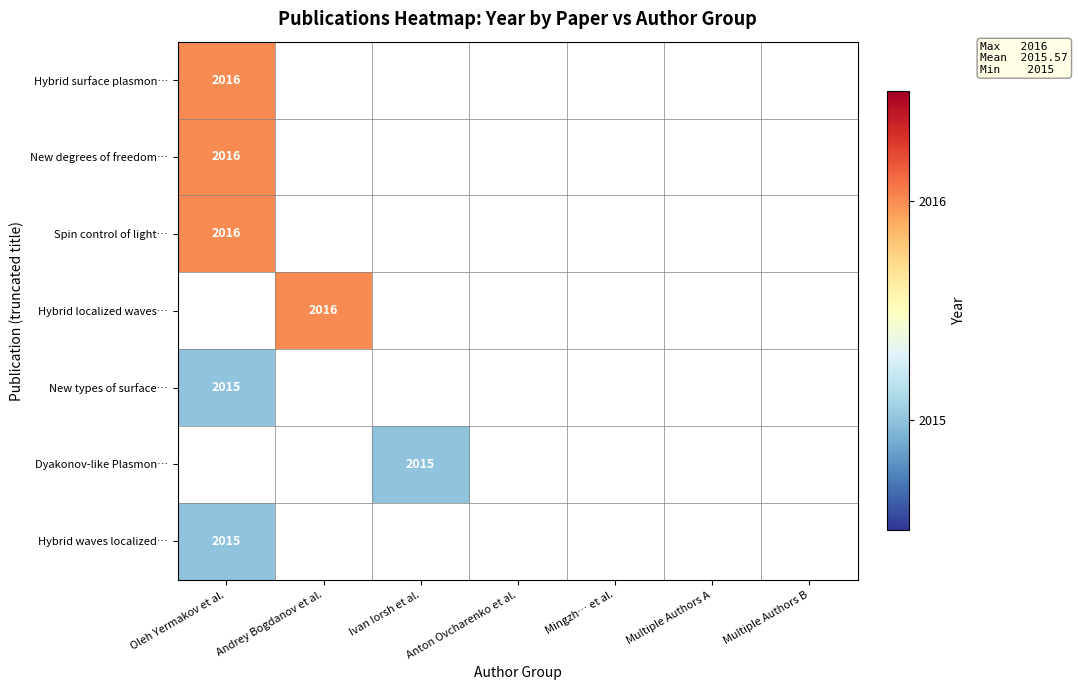

The value of New types of surface… at Oleh Yermakov et al. is 841. True or false?

False